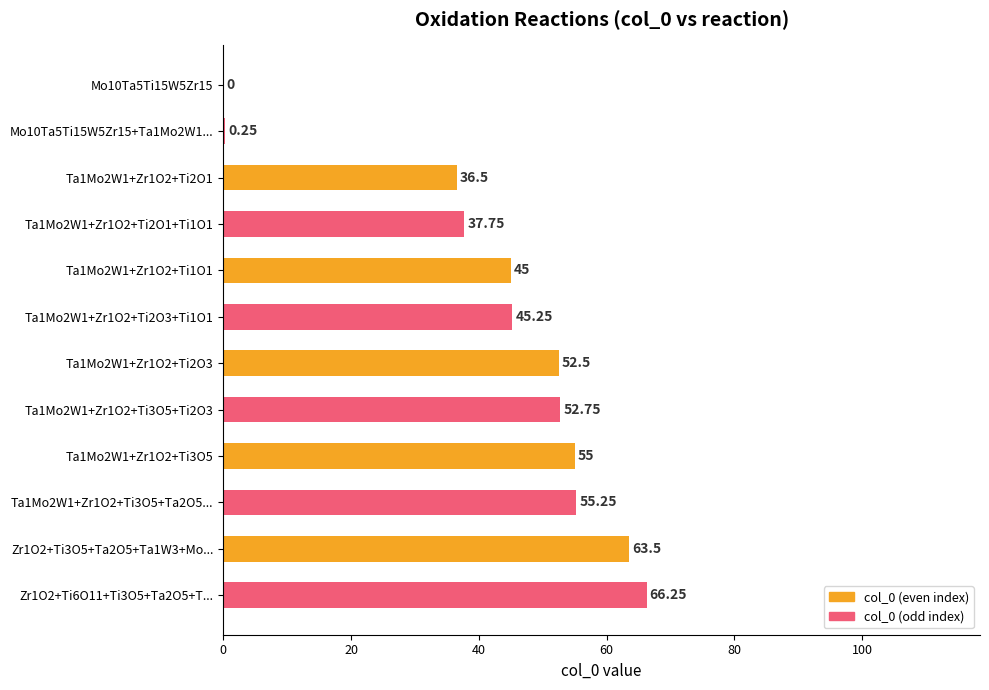

Between Mo10Ta5Ti15W5Zr15 and Ta1Mo2W1+Zr1O2+Ti1O1, which is larger?

Ta1Mo2W1+Zr1O2+Ti1O1